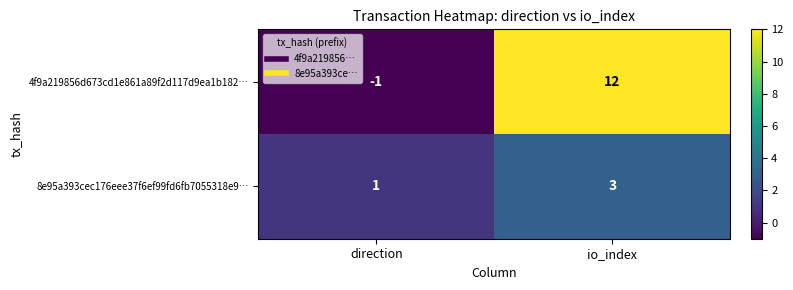

Reading left to right, extract all data points from this chart.

4f9a219856d673cd1e861a89f2d117d9ea1b182…: direction=-1	io_index=12
8e95a393cec176eee37f6ef99fd6fb7055318e9…: direction=1	io_index=3